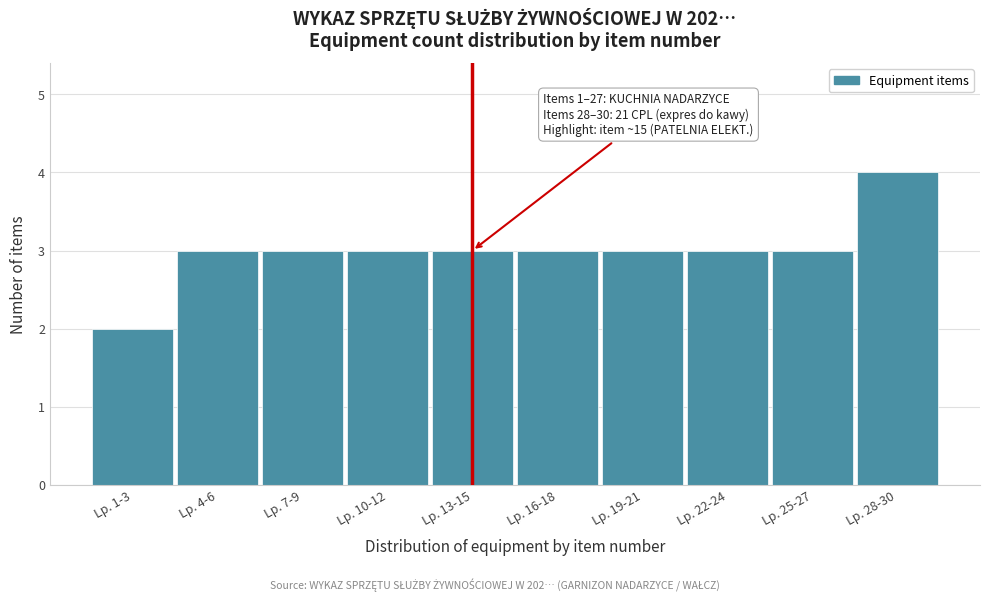

Reading left to right, list all the values displayed in this chart.

Lp. 1-3=2	Lp. 4-6=3	Lp. 7-9=3	Lp. 10-12=3	Lp. 13-15=3	Lp. 16-18=3	Lp. 19-21=3	Lp. 22-24=3	Lp. 25-27=3	Lp. 28-30=4